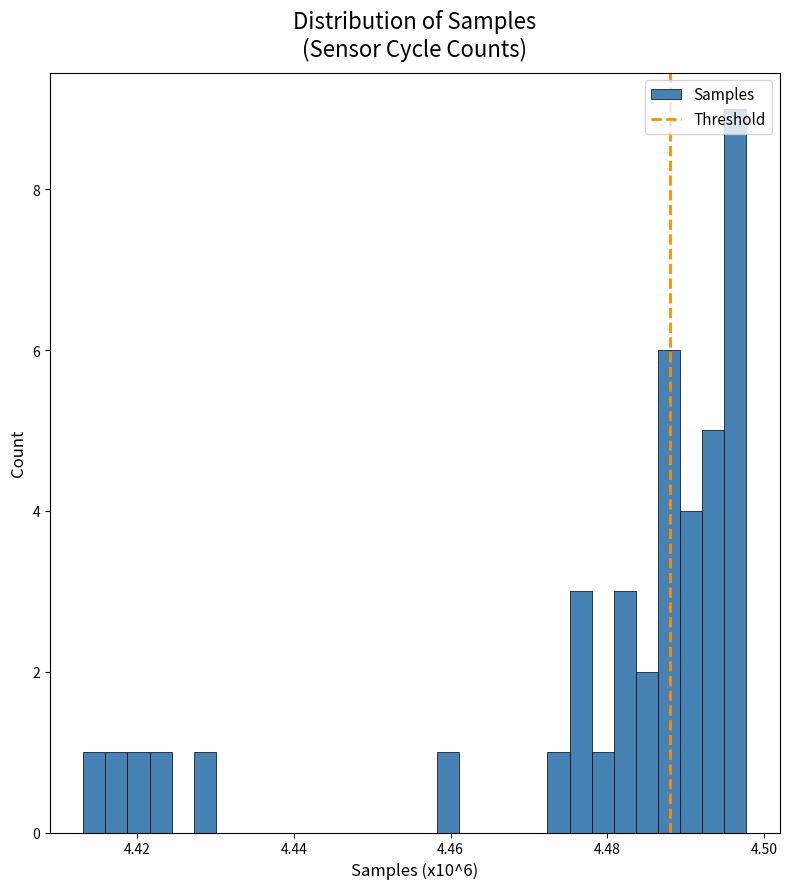

Read against the x-axis, roughly where is the centre of the tallest bar?

4.496